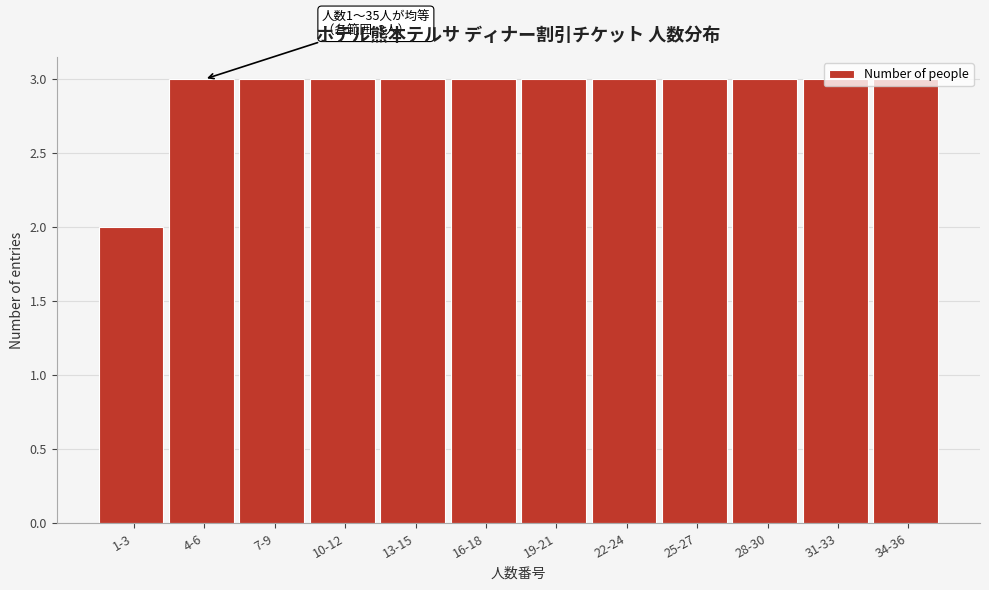

What is the sum of all values?

35